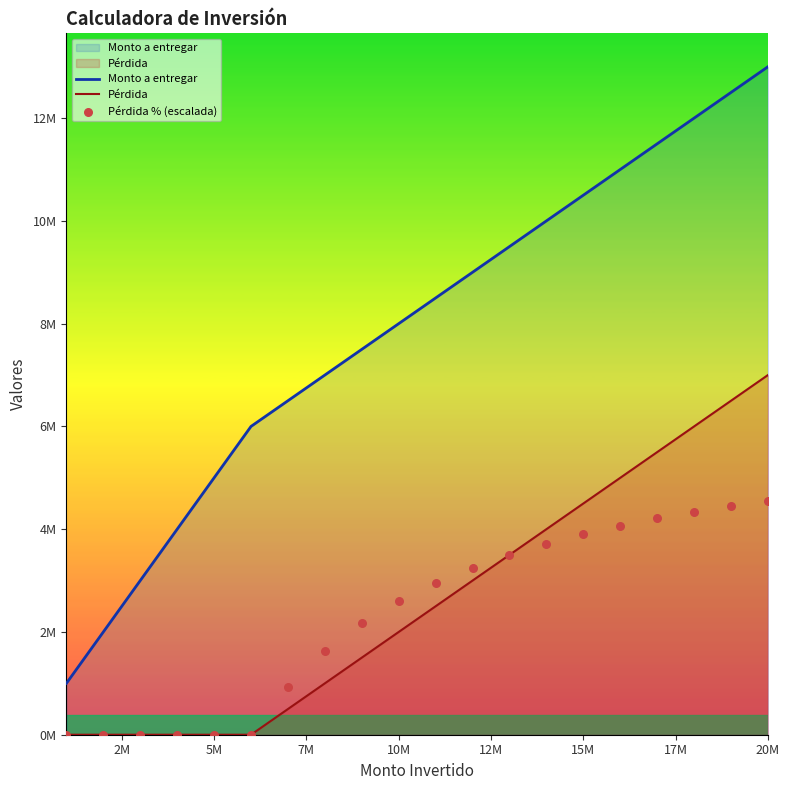

What are all the series names shown in the legend?

Monto a entregar, Pérdida, Pérdida % (escalada)